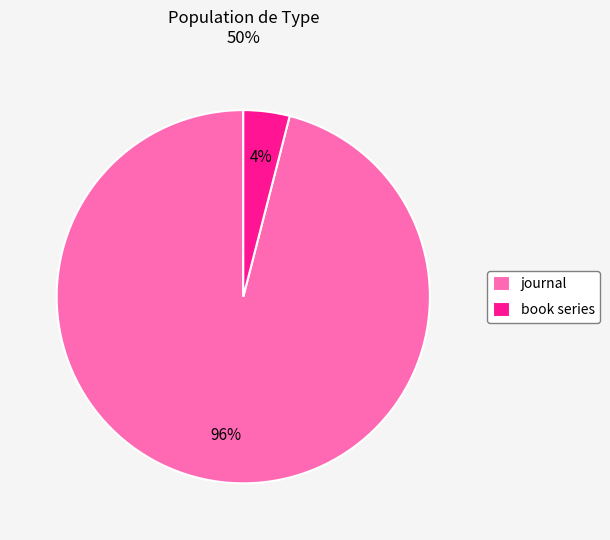

True or false: book series accounts for 4% of the total.

True